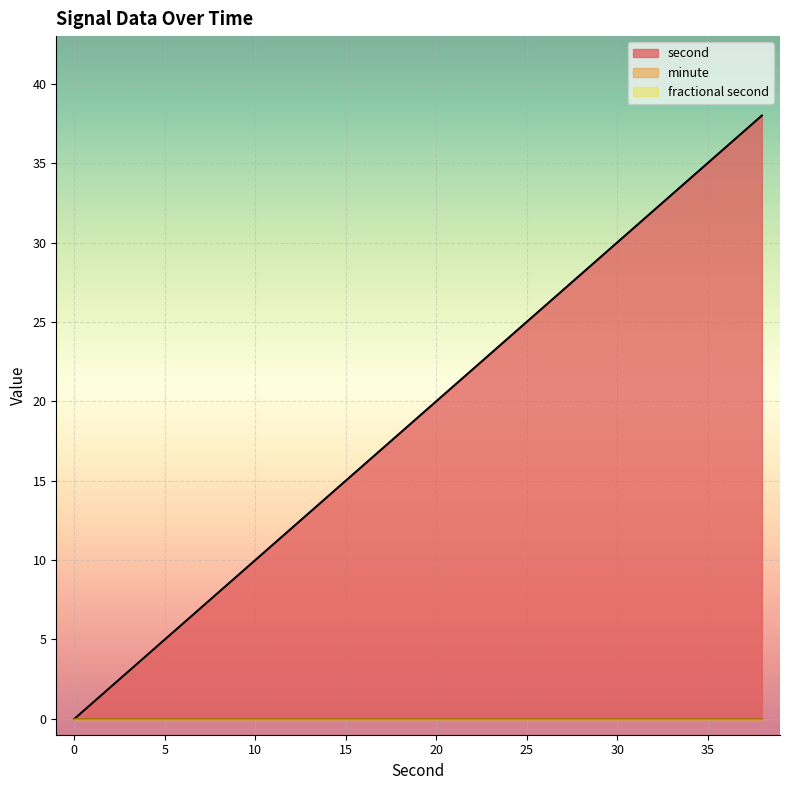

Rank the categories by fractional second value from highest to lowest.

0, 2, 4, 6, 8, 10, 12, 14, 16, 18, 20, 22, 24, 26, 28, 30, 32, 34, 36, 38